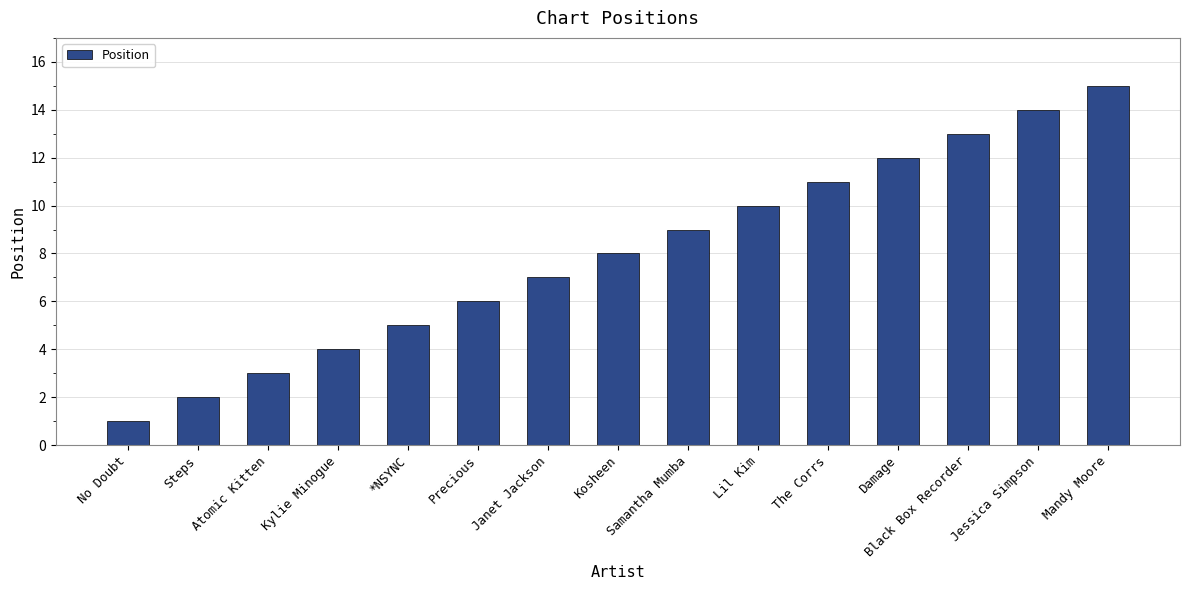

What is the ratio of the value at Jessica Simpson to the value at Lil Kim?

1.4